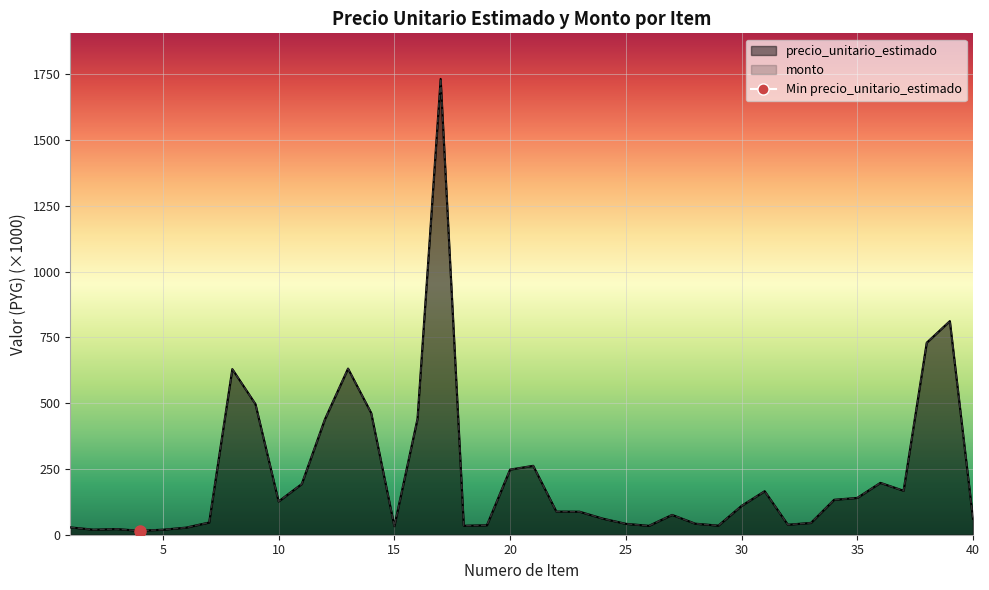

How many interior local valleys does the monto series have?

9